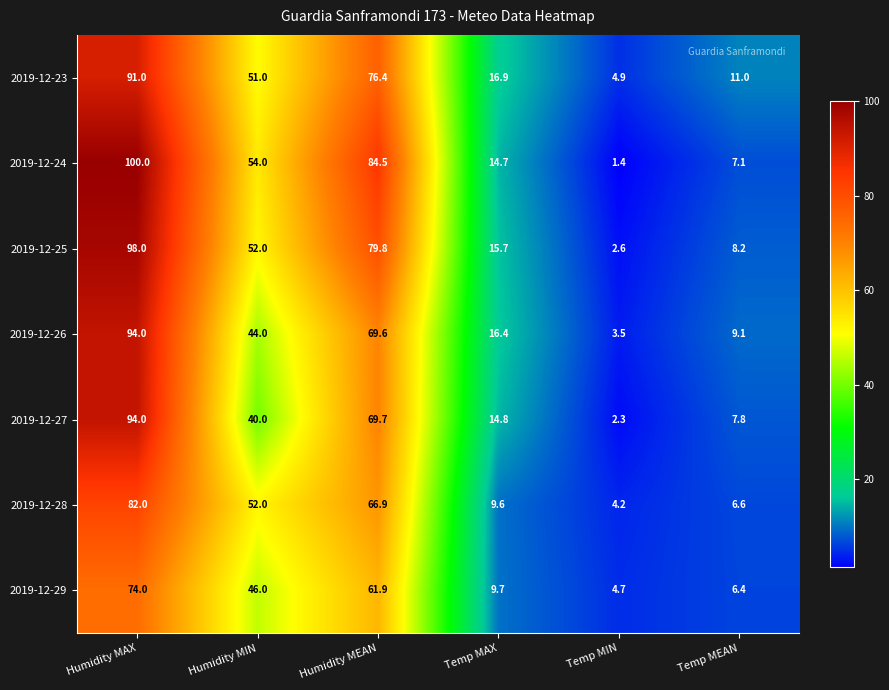

At which category does the chart reach its minimum across all series?

Temp MIN